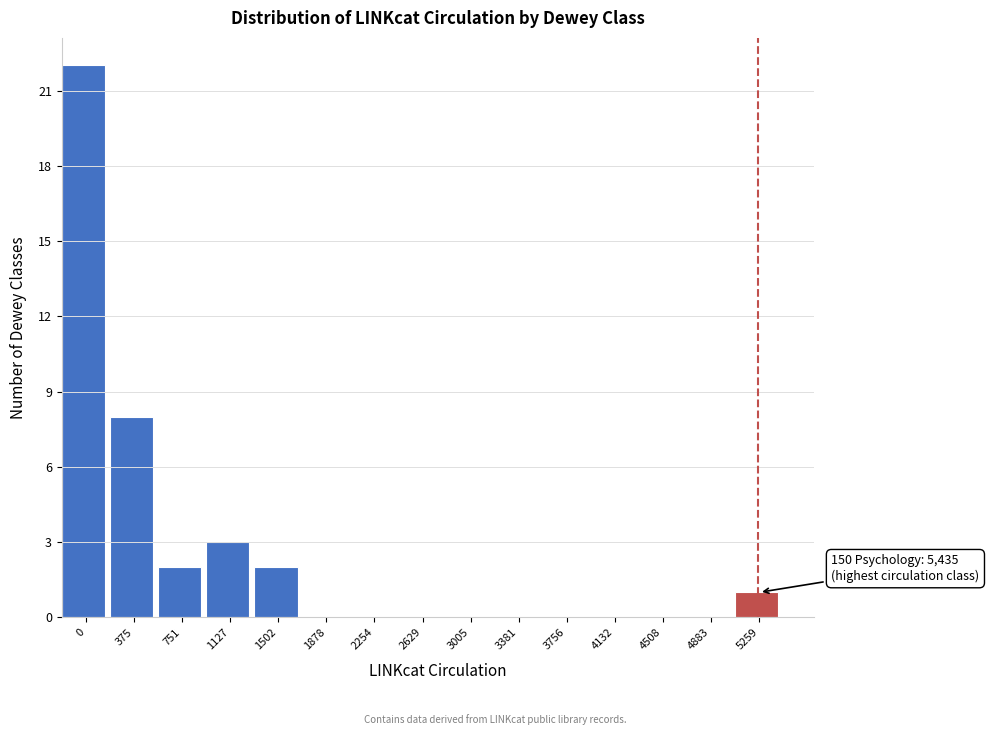

Reading left to right, list all the values displayed in this chart.

0=22	375=8	751=2	1127=3	1502=2	1878=0	2254=0	2629=0	3005=0	3381=0	3756=0	4132=0	4508=0	4883=0	5259=1